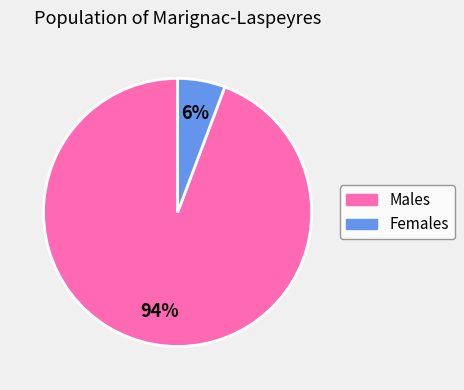

Between Females and Males, which is larger?

Males